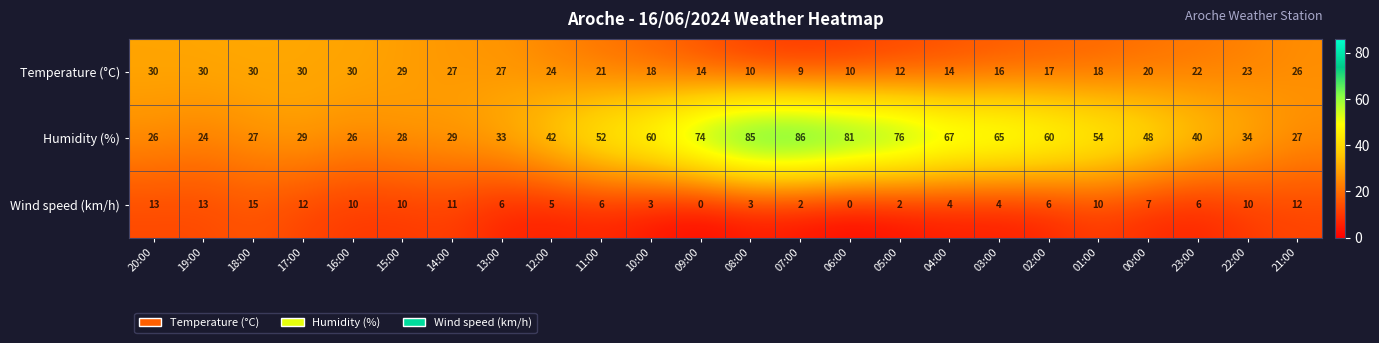

What is the difference between the second highest and second lowest values in the Temperature (°C) series?

20